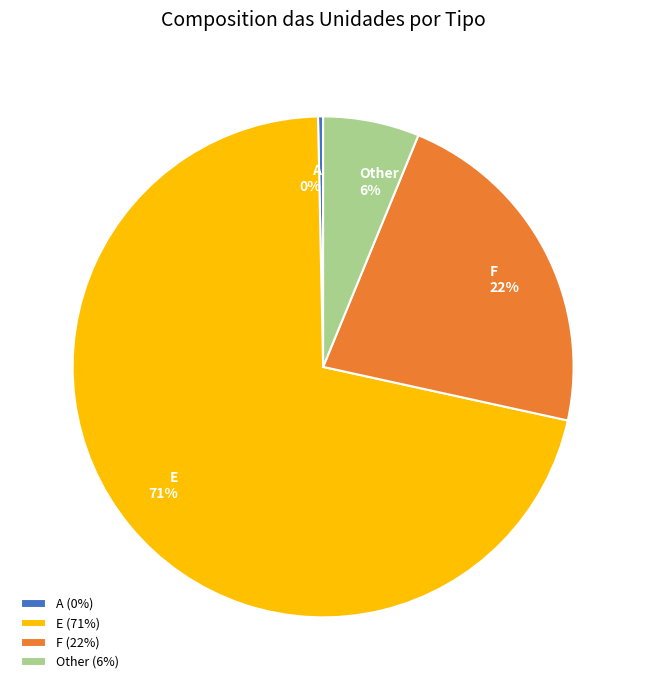

To the nearest percent, what is the difference between the Other and F slice percentages?

16%